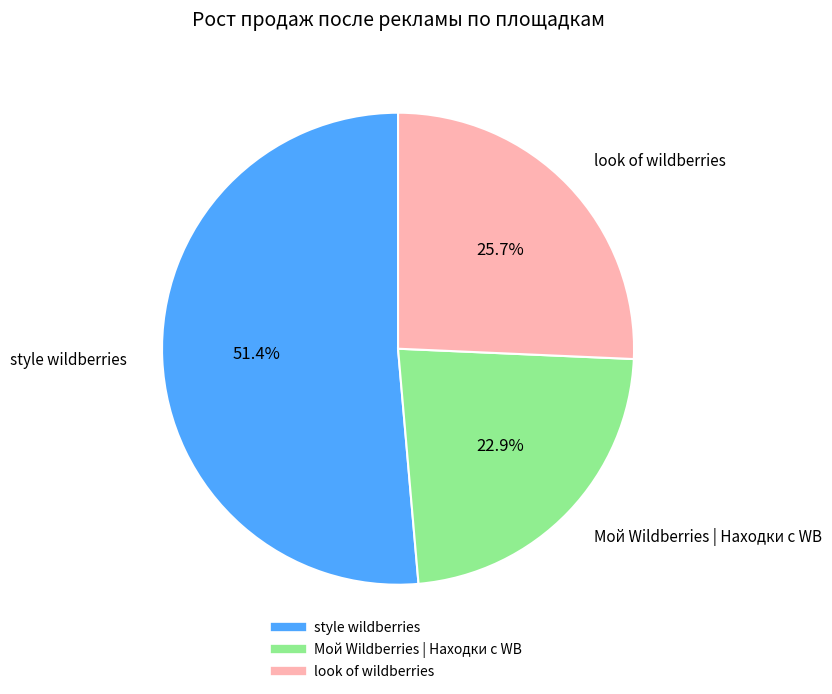

What is the largest slice in the pie chart?

style wildberries